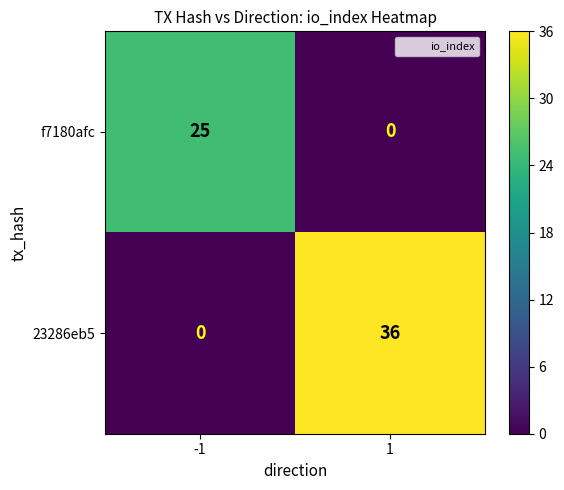

What is the maximum value for f7180afc?

25